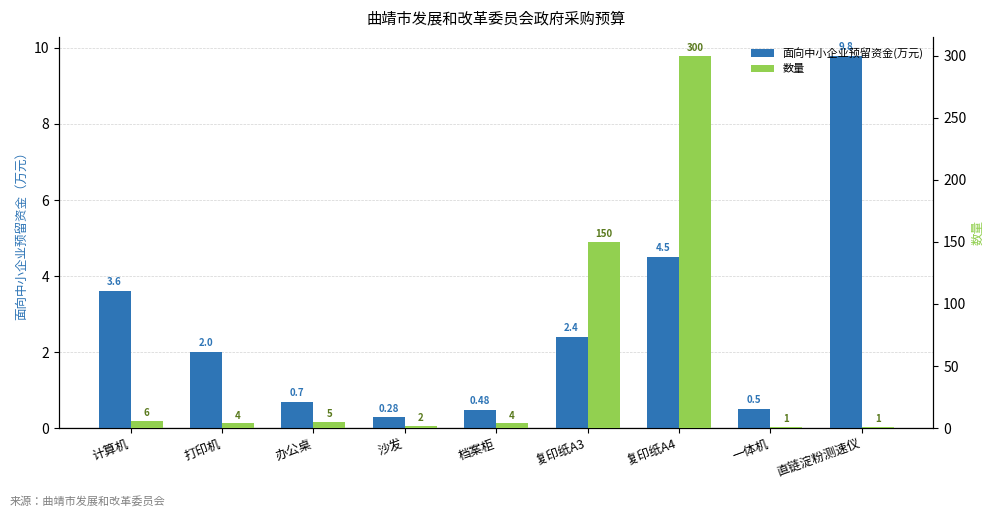

What is the difference between the maximum and minimum values in the 数量 series?

299.0